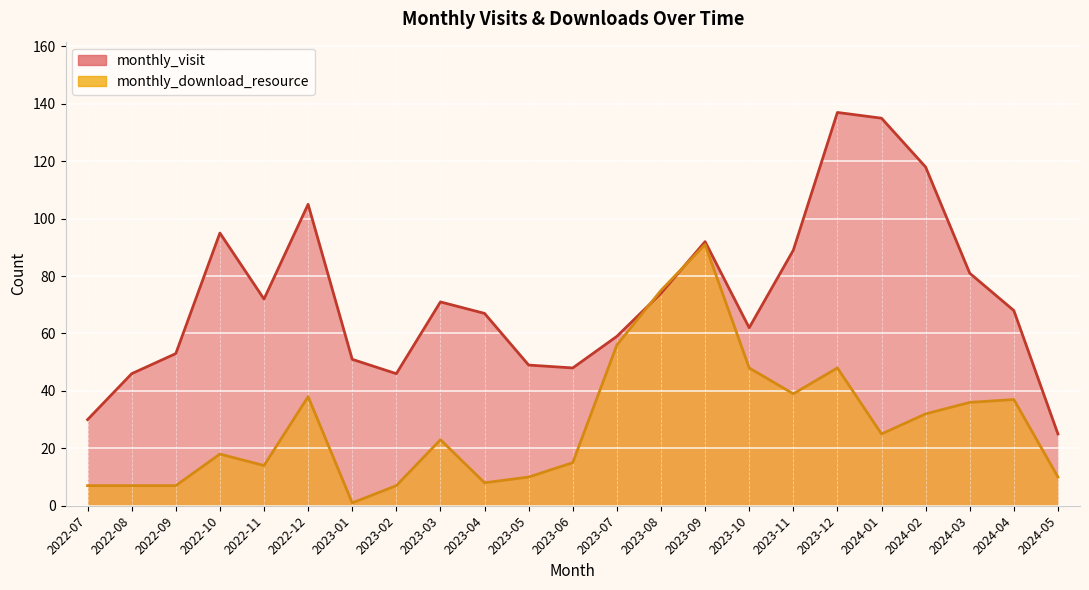

How many distinct data groups are displayed?

2